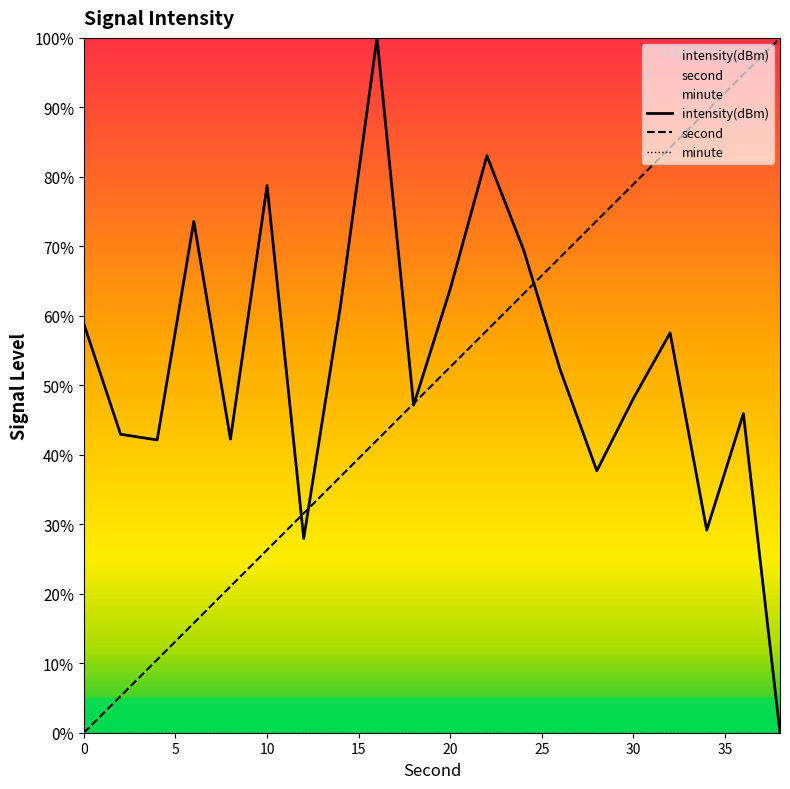

What is the sum of all intensity(dBm) values?

1062.0